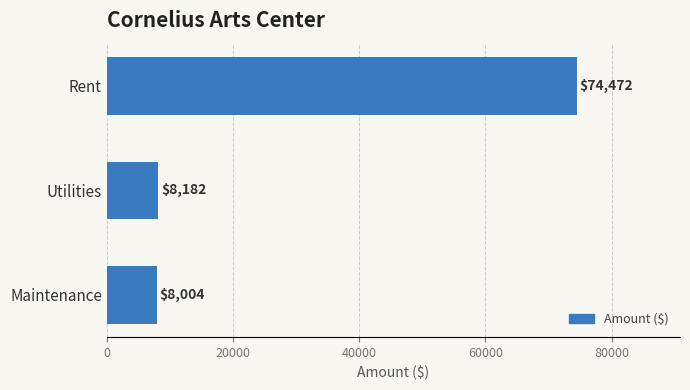

What is the smallest value displayed?

8004